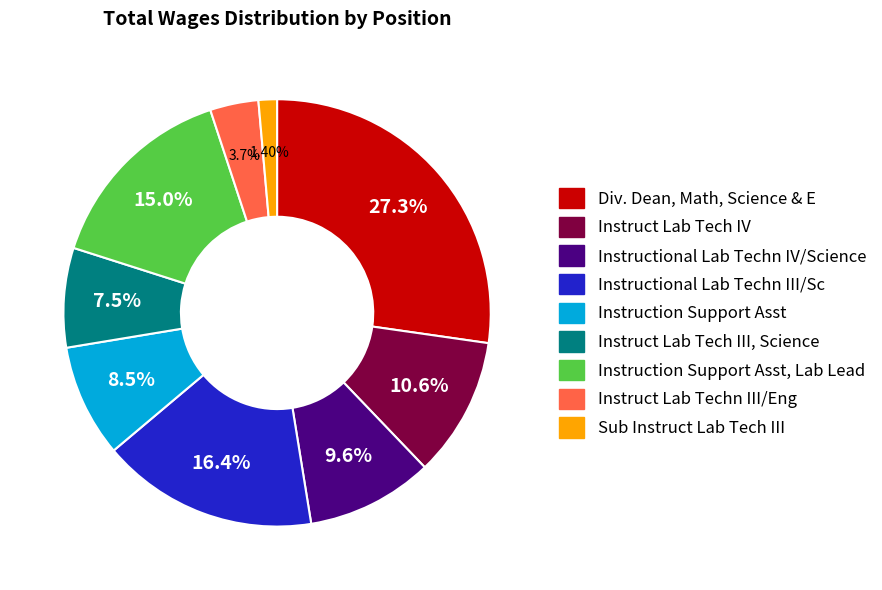

Is there a majority slice in this chart?

No